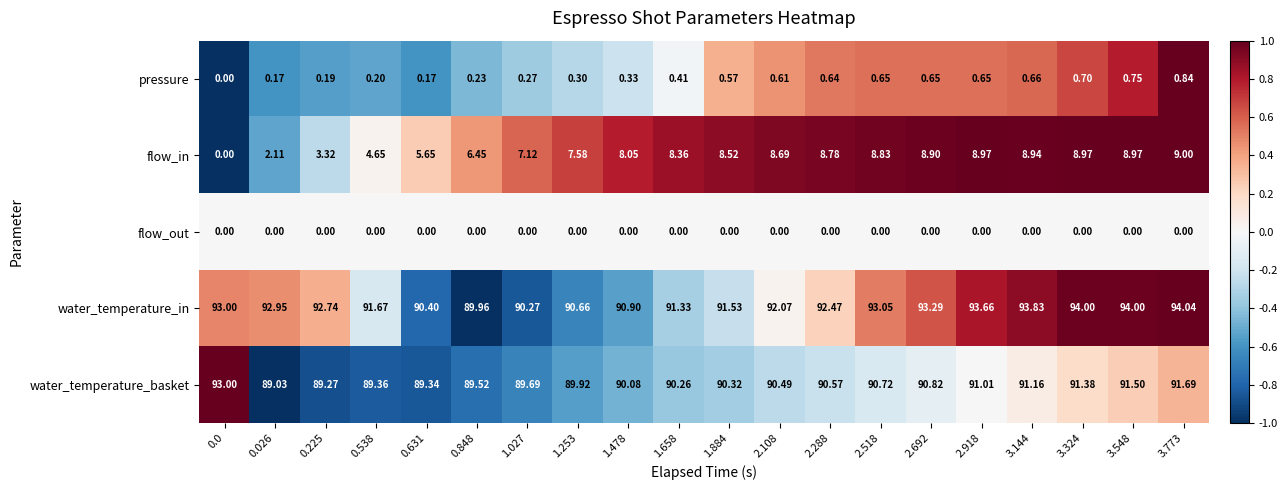

At 1.658, list the series in order from smallest to largest.

flow_out, pressure, flow_in, water_temperature_basket, water_temperature_in